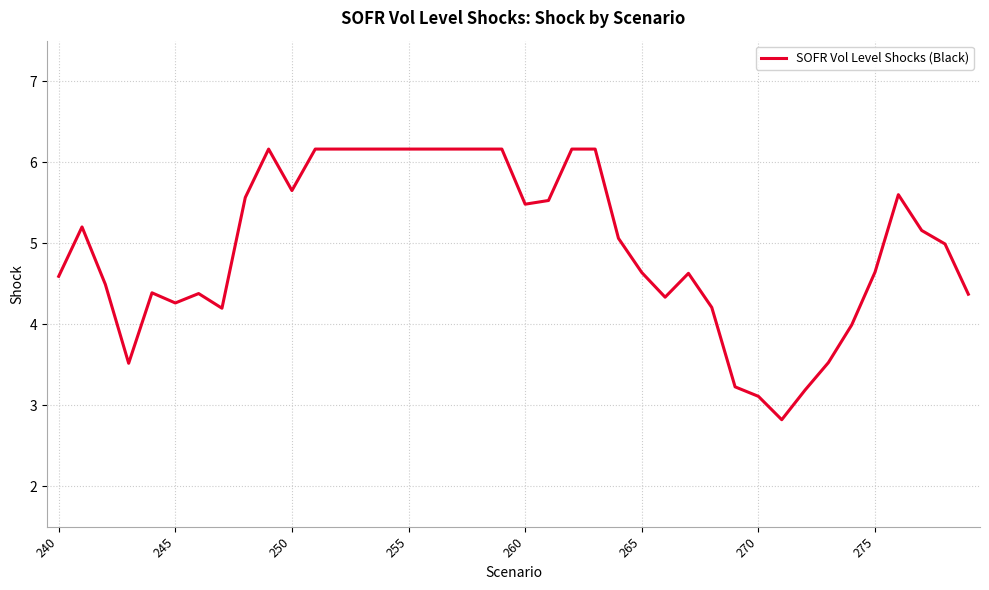

What is the greatest value displayed?

6.2